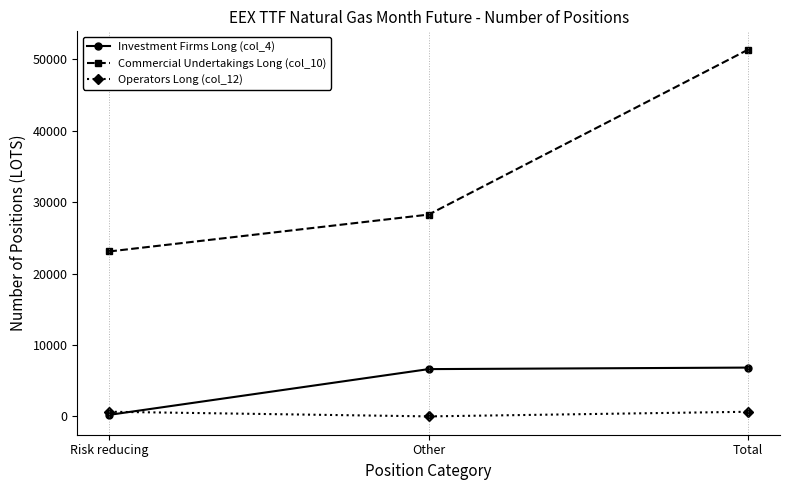

Rank the series at Other from lowest to highest value.

Operators Long (col_12), Investment Firms Long (col_4), Commercial Undertakings Long (col_10)